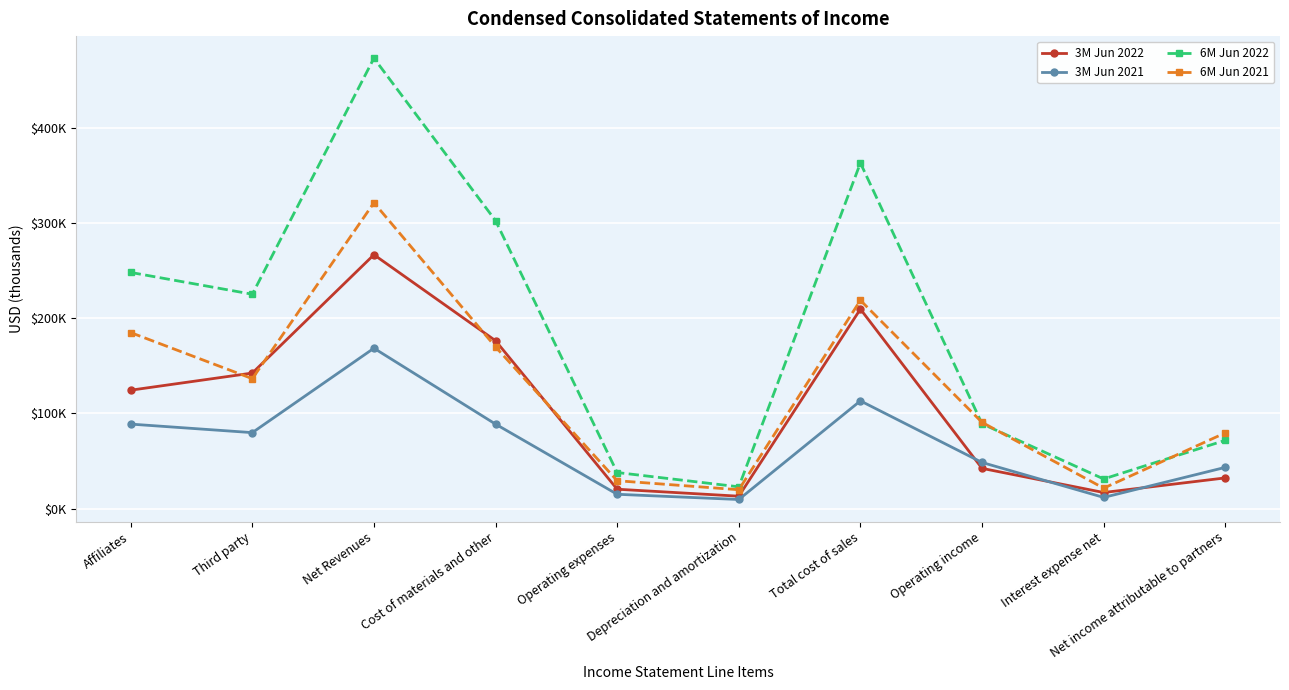

What is the difference between the 6M Jun 2022 values at Net Revenues and Total cost of sales?

110141